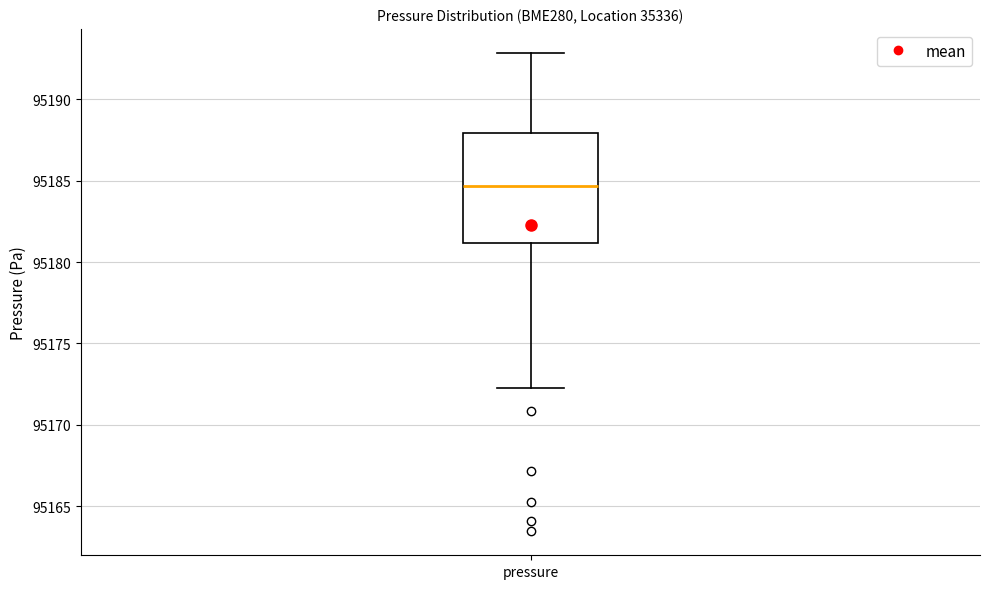

Read this box plot against the y-axis: the position of the median line, the range covered by the box, and the ends of both whiskers. The values are not printed on the chart, so give them approximately, as read against the axis.

median 95184.5, box 95181.0 to 95188.0, whiskers 95172.5 to 95193.0